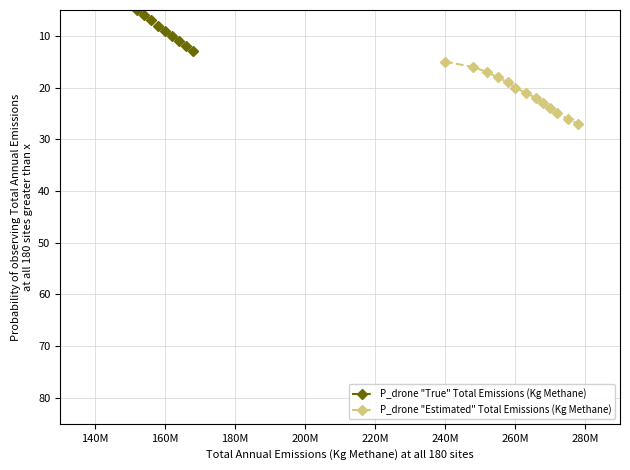

What are all the series names shown in the legend?

P_drone "True" Total Emissions (Kg Methane), P_drone "Estimated" Total Emissions (Kg Methane)